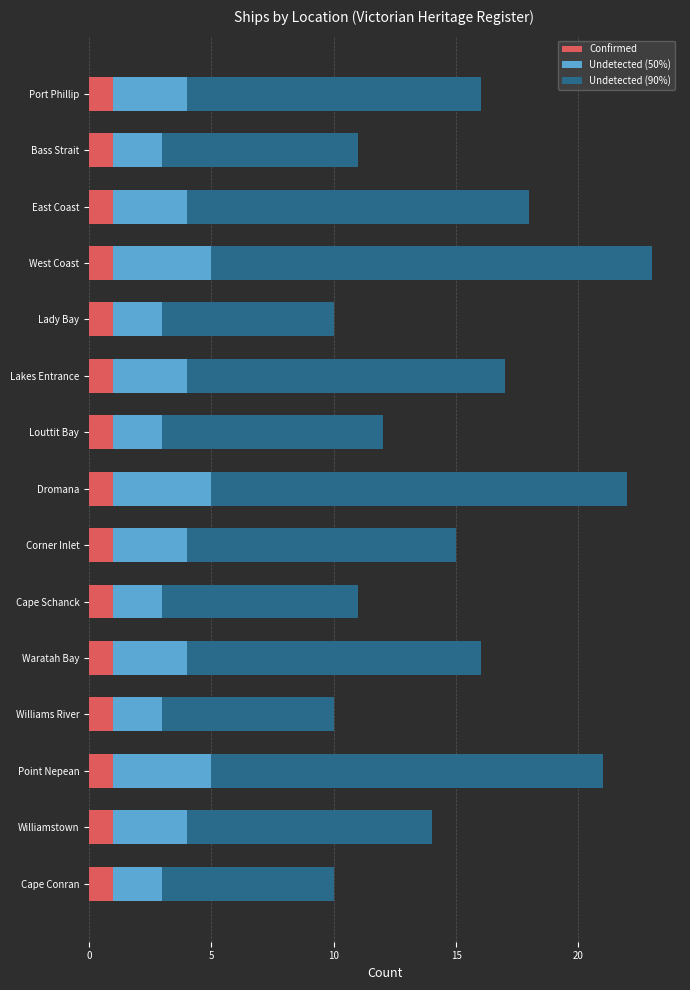

True or false: Confirmed has a value of 1 at Point Nepean.

True